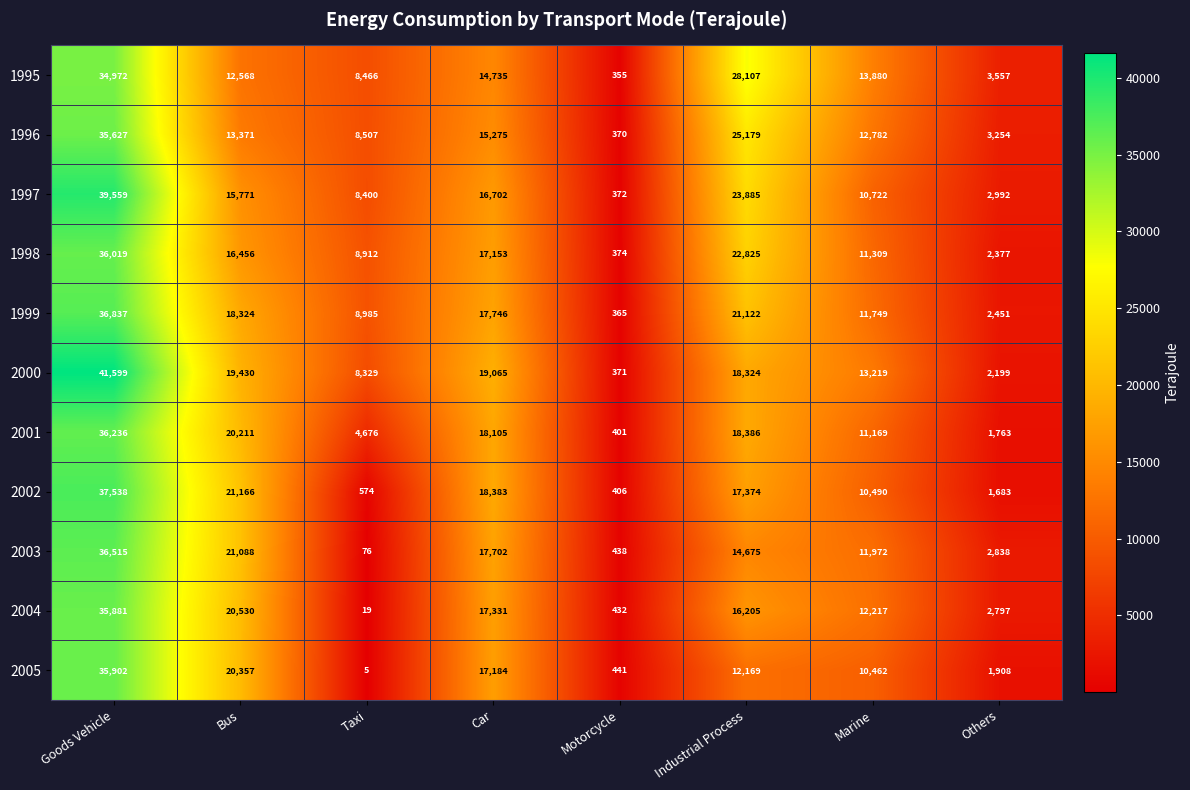

Rank the series by their maximum value, from lowest to highest.

1995, 1996, 2004, 2005, 1998, 2001, 2003, 1999, 2002, 1997, 2000